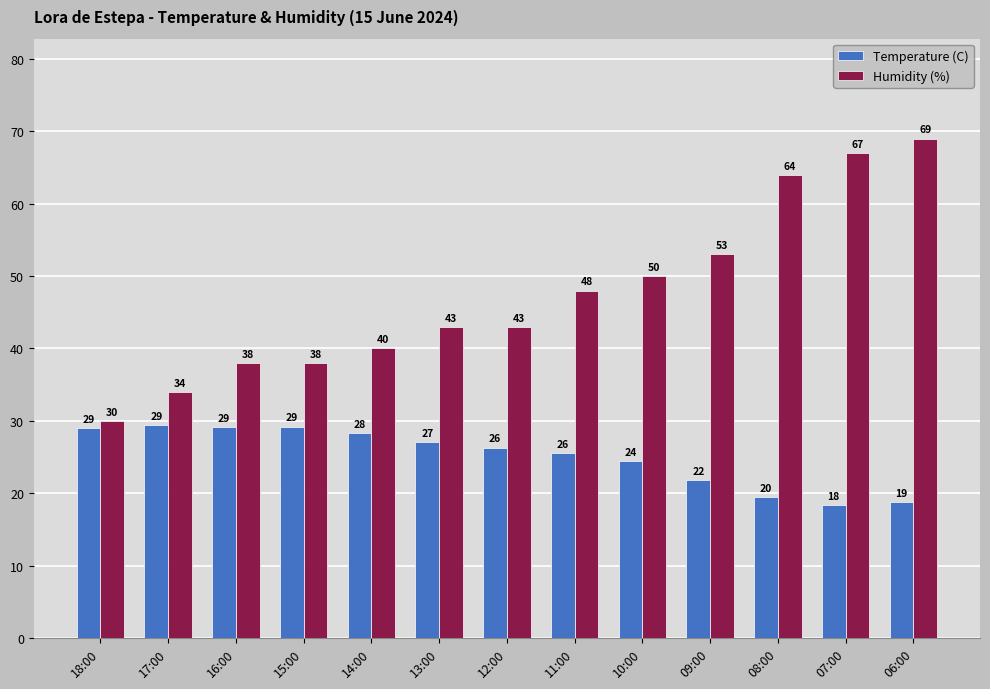

What is the difference between the second highest and minimum values in the Humidity (%) series?

37.0